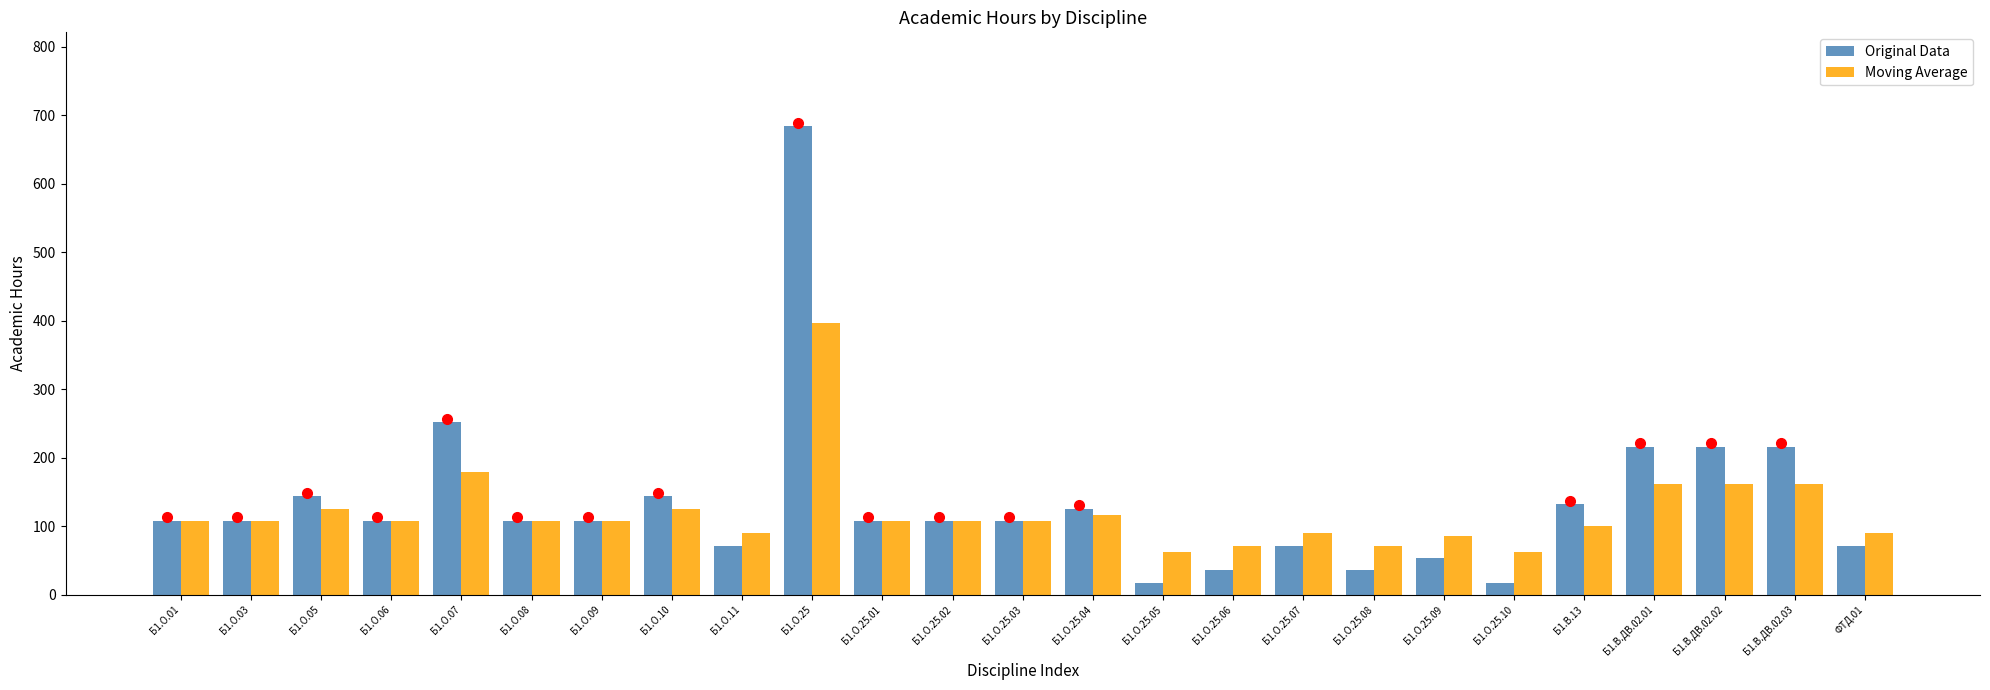

What is the label of the 13th bar from the right?

Б1.О.25.03